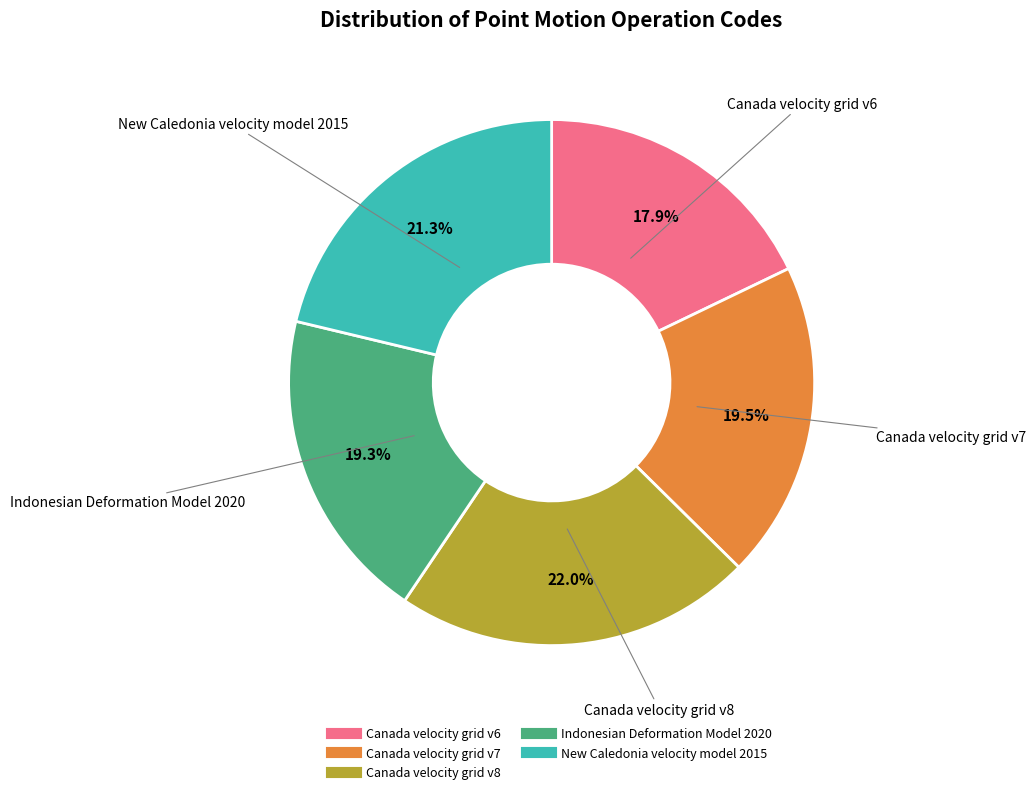

Is there any slice that represents more than half of the pie?

No